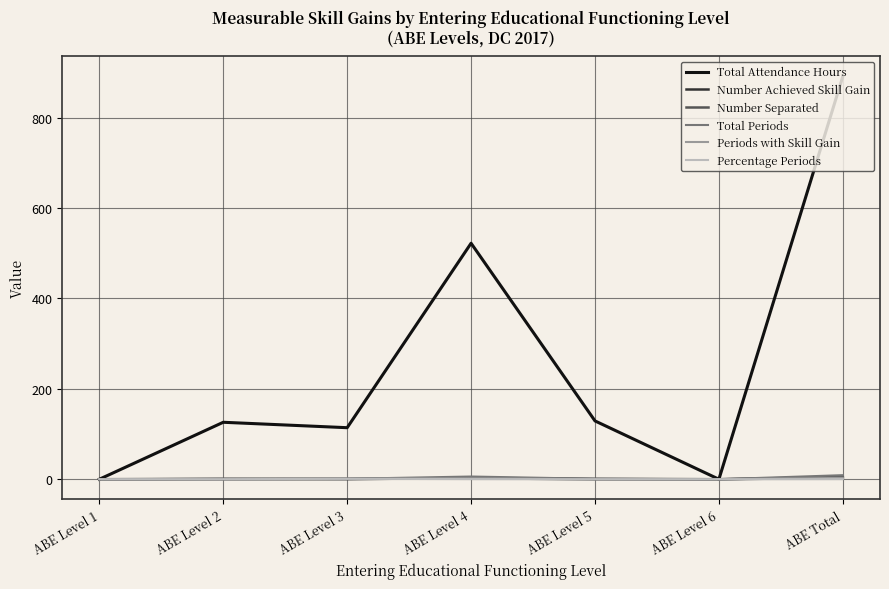

What position from the right is ABE Level 3?

5